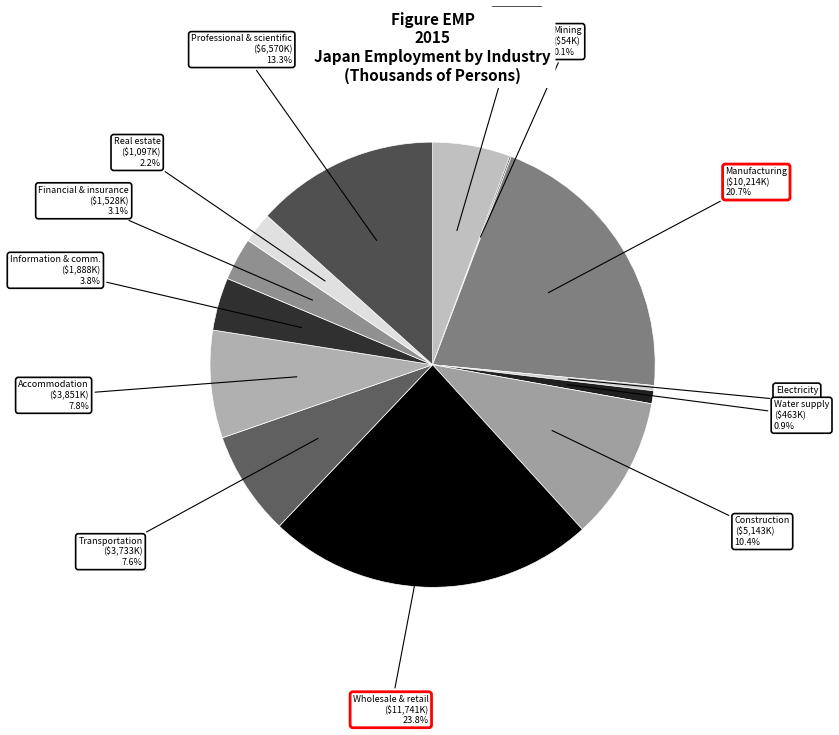

What is the ratio of the value at Accommodation to the value at Real estate?

3.5